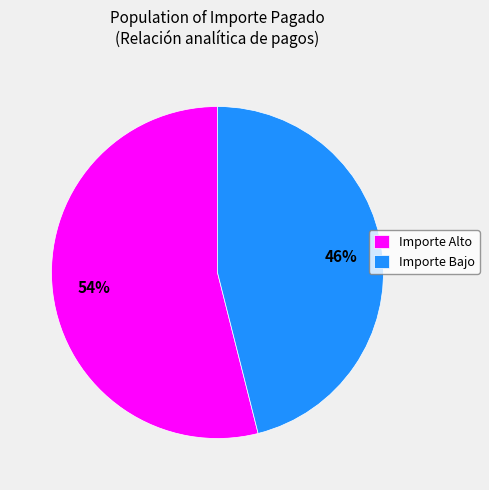

To the nearest percent, what percentage of the pie is Importe Alto?

54%